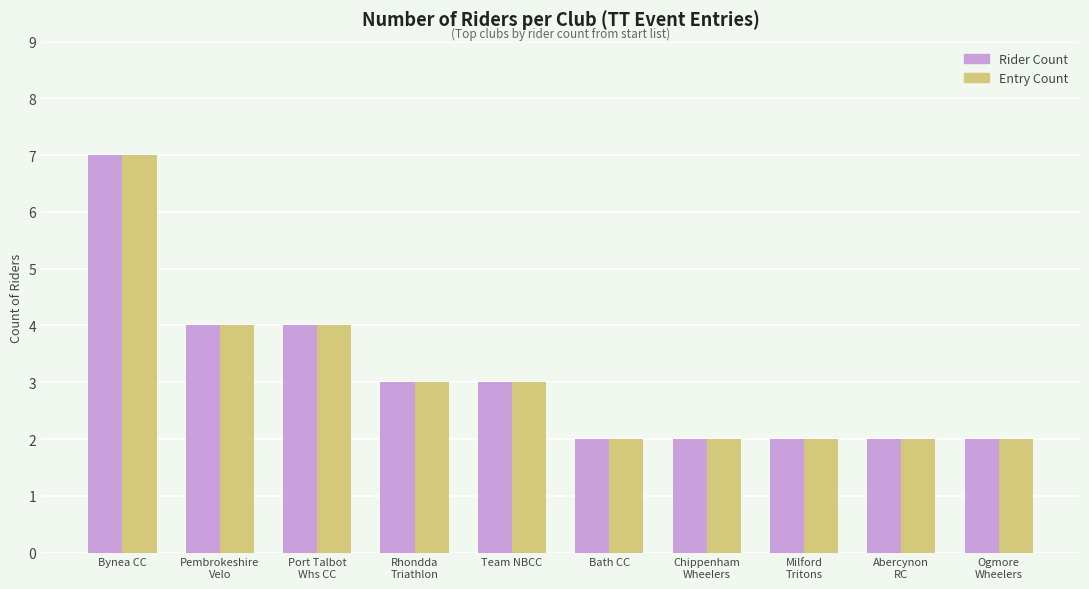

How many data points does each series have?

10